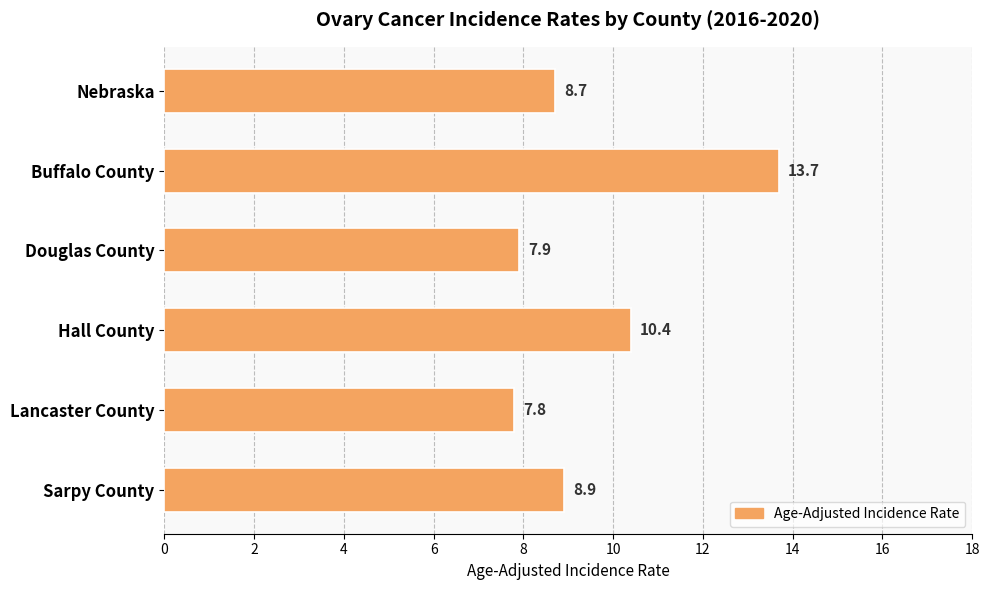

Which category has the highest value across all series?

Buffalo County